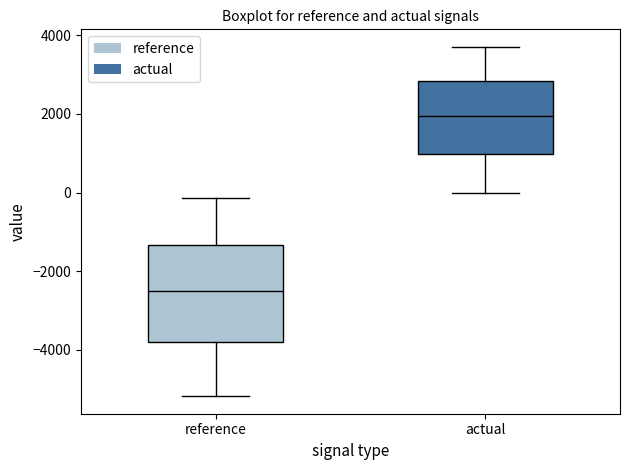

Reading left to right, read every box against the y-axis: the position of its median line, the range the box covers, and the ends of its whiskers. The values are not printed on the chart, so give them approximately, as read against the axis.

reference: median -2600, box -3800 to -1400, whiskers -5200 to -200
actual: median 2000, box 1000 to 2800, whiskers 0 to 3800